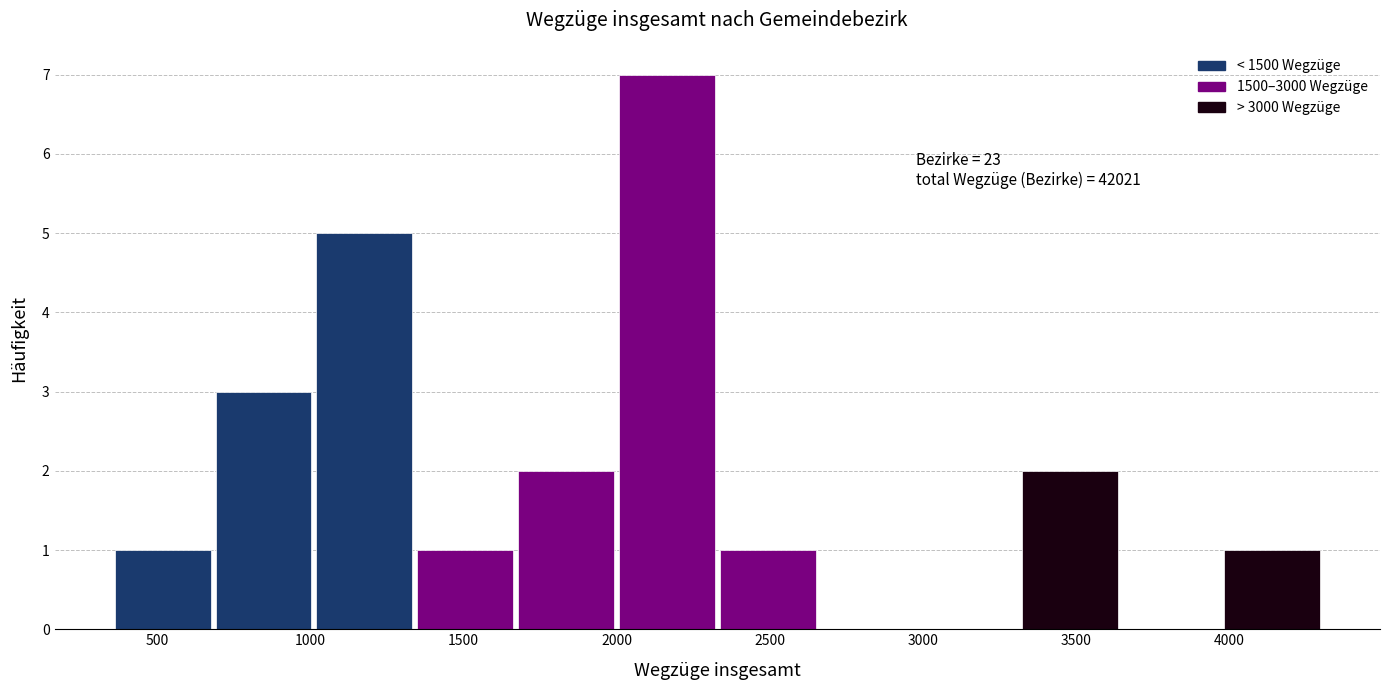

Over which range of the x-axis is the bar tallest?

2000 to 2350